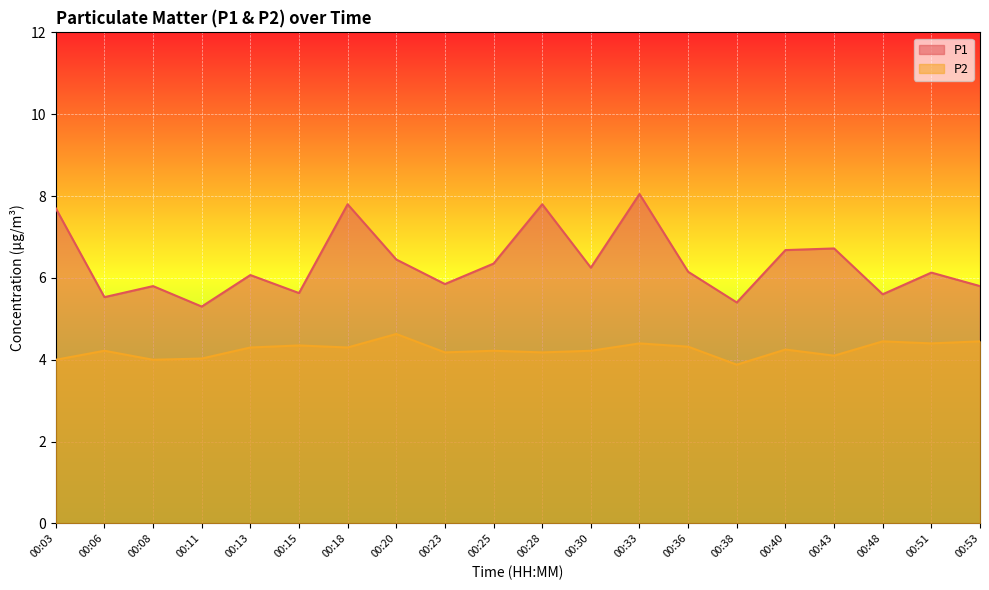

Between 00:23 and 00:38, which series saw the biggest shift?

P1